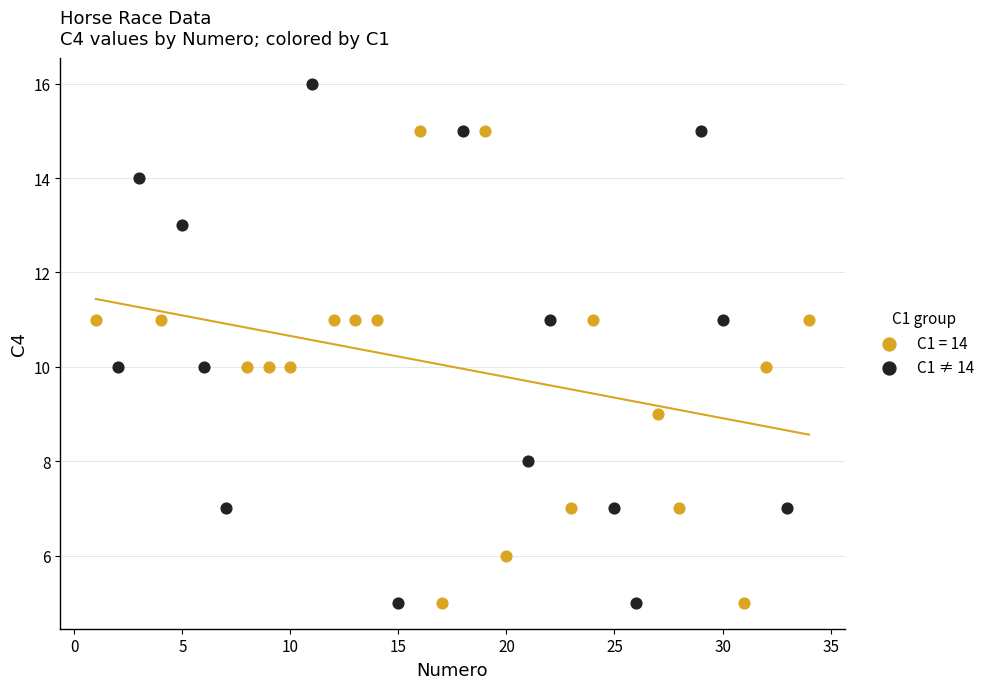

Which series contains the highest Y value?

C1 ≠ 14